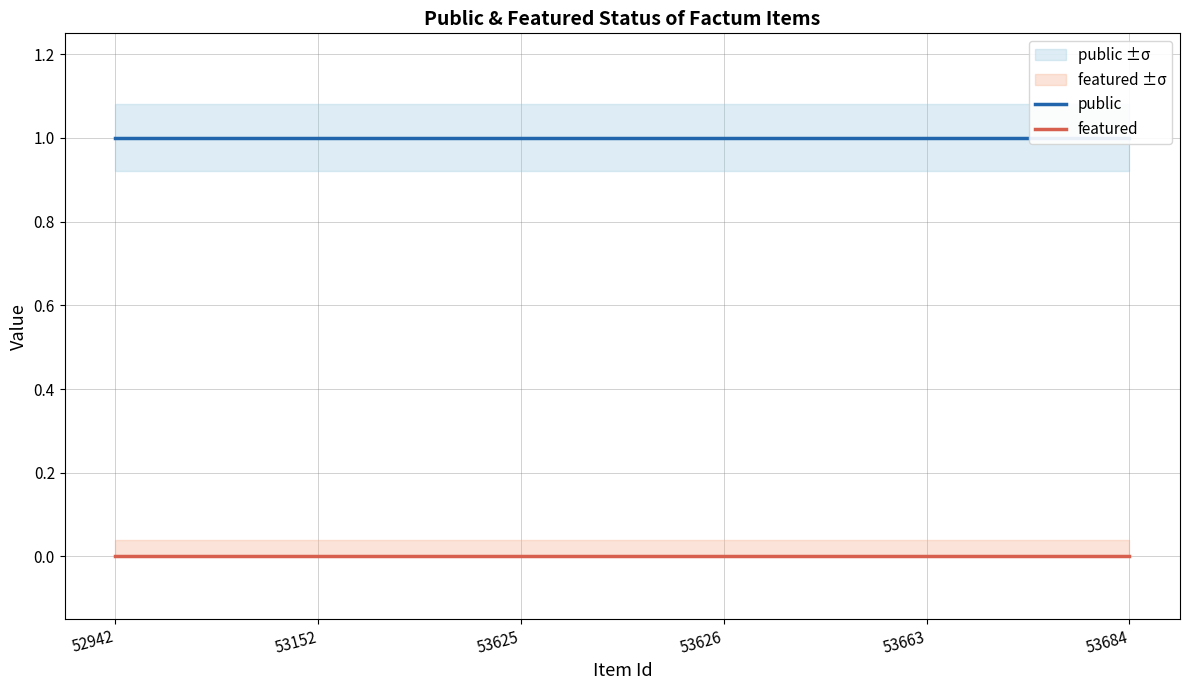

What is the difference between the highest and lowest values at 53663?

1